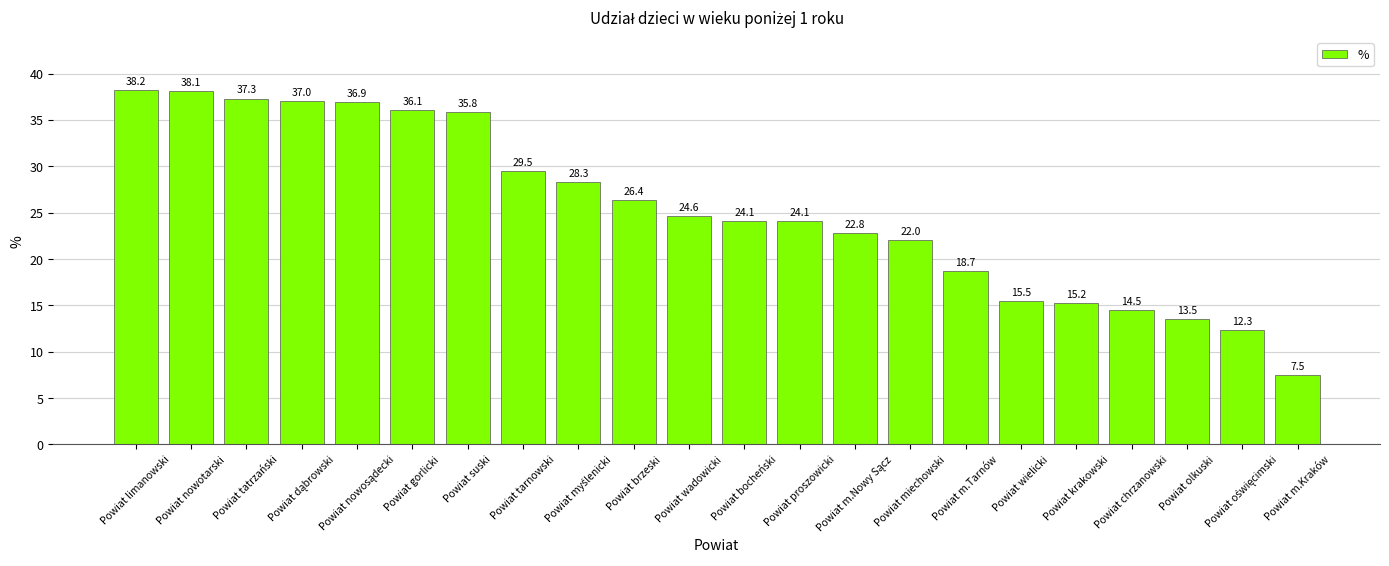

How many data points are above 24?

13